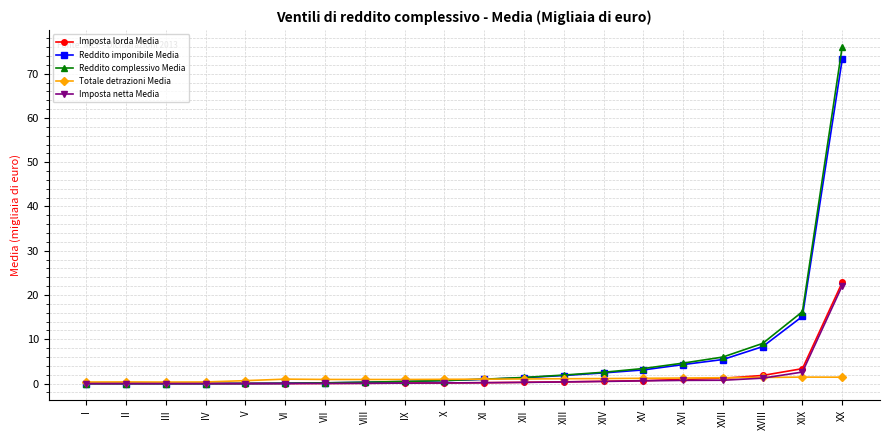

Does the chart have visible grid lines?

Yes